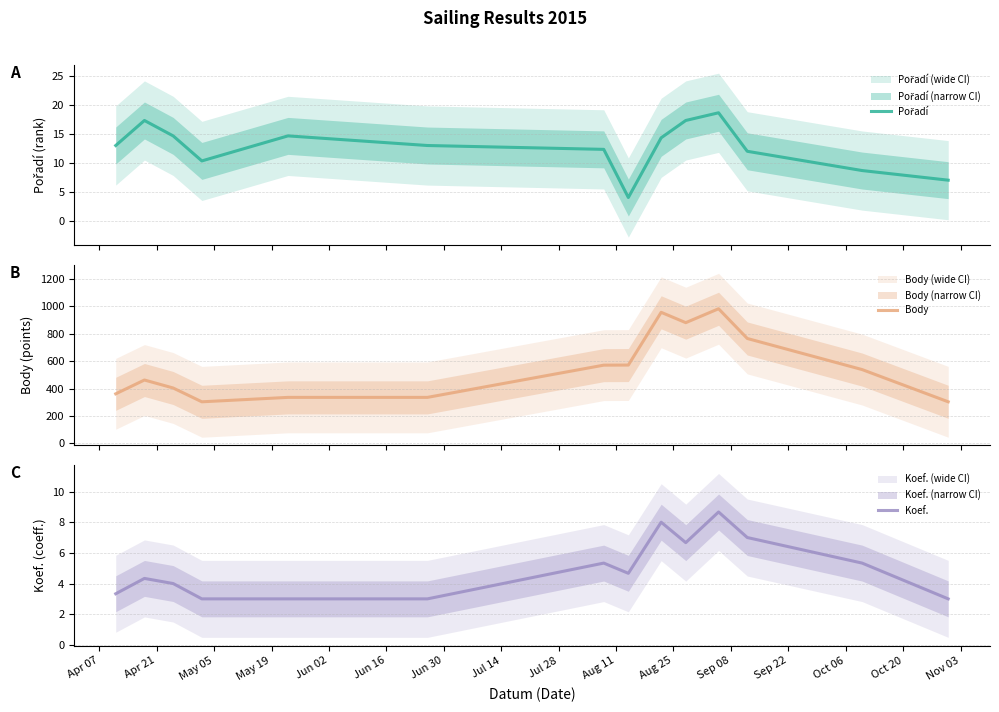

What is the minimum value for Body?

303.0